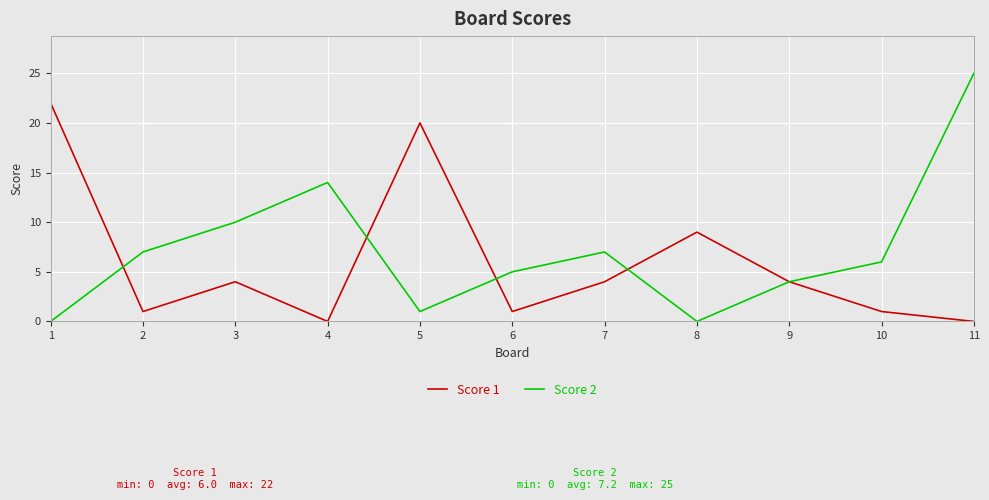

At which category is the sum across all series the highest?

11